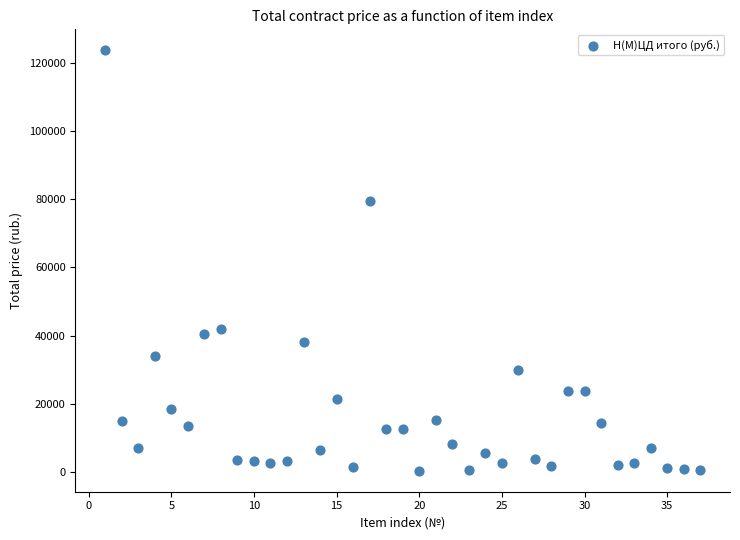

What is the range of X values (max minus min)?

36